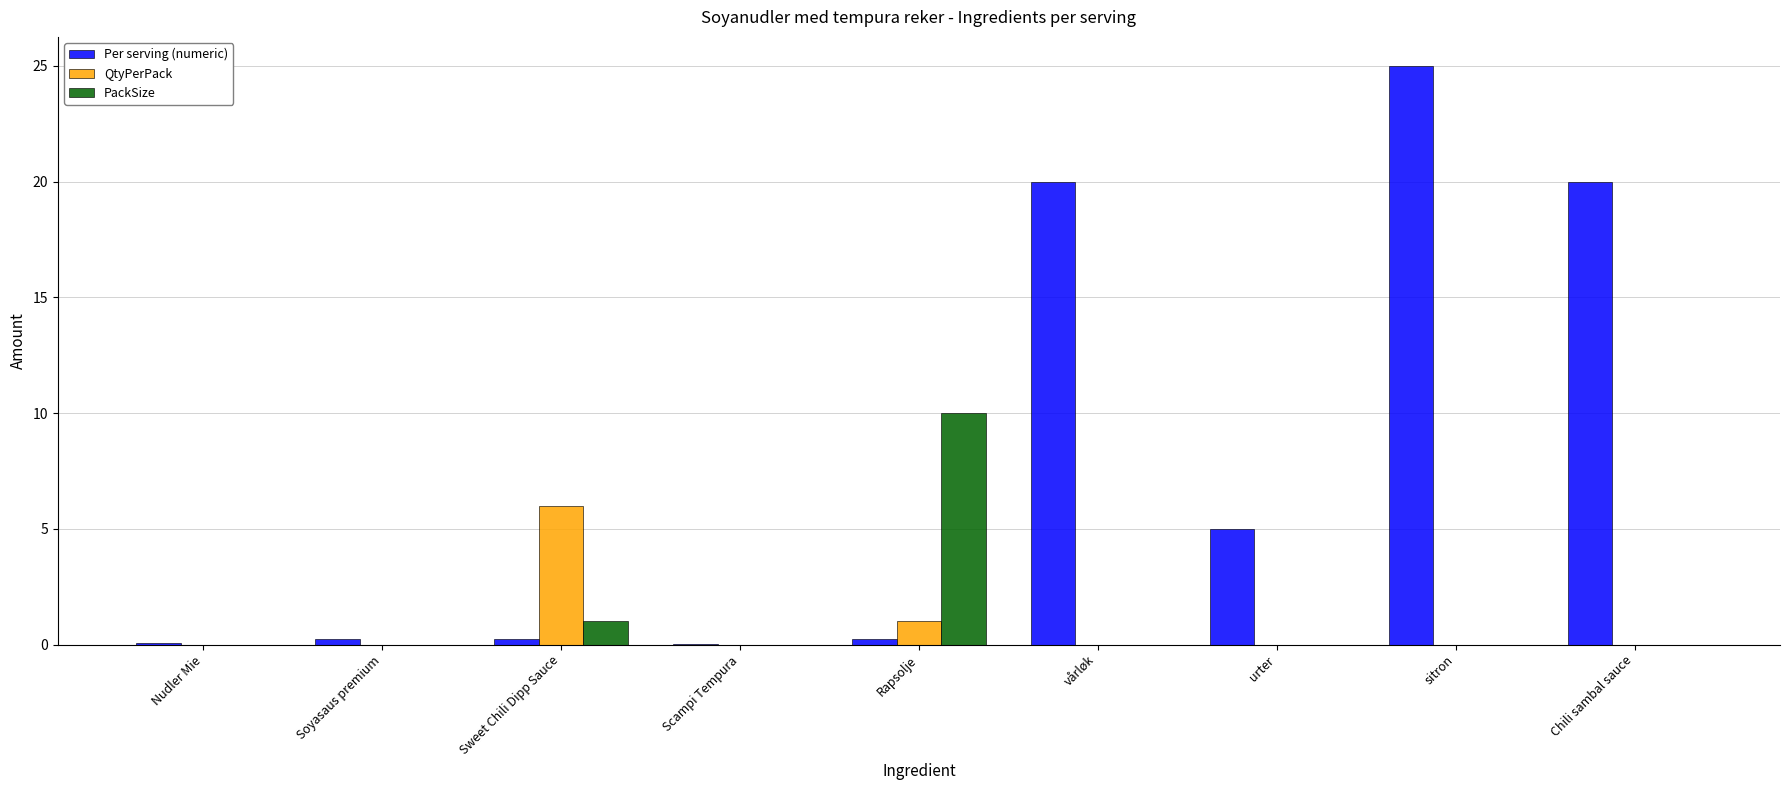

What is the highest value of the Per serving (numeric) series?

25.0